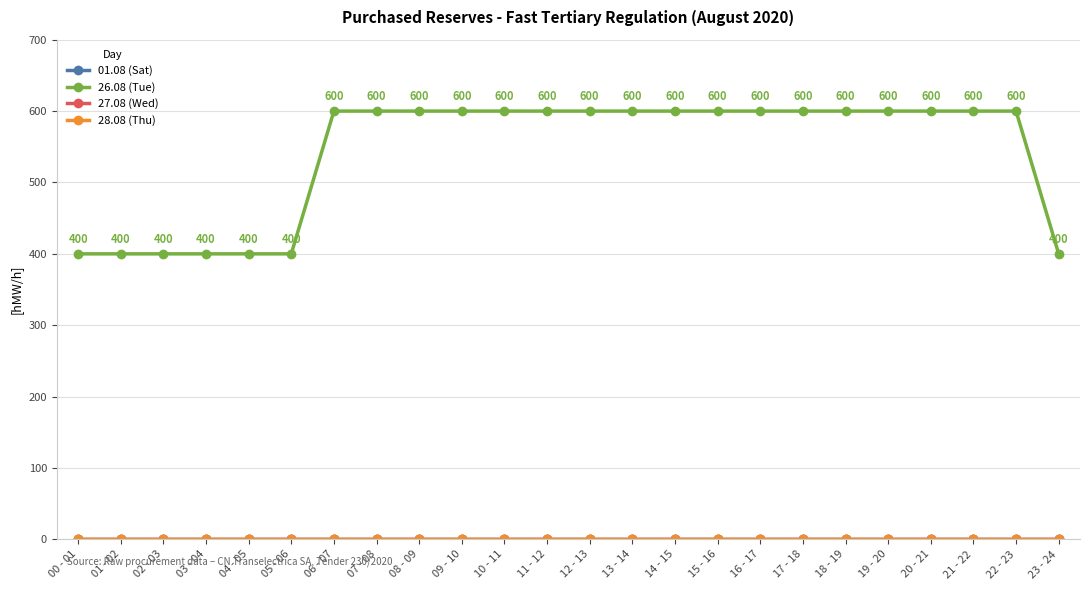

Is it true that 01.08 (Sat) equals 0 at 04 - 05?

True